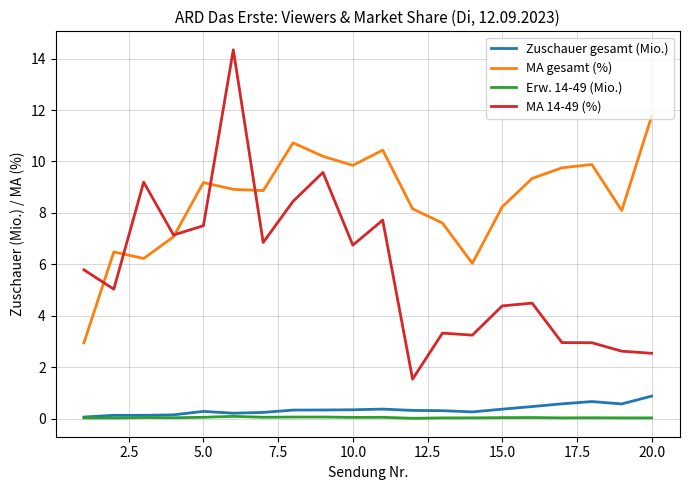

List the series in order of their peak value, lowest first.

Erw. 14-49 (Mio.), Zuschauer gesamt (Mio.), MA gesamt (%), MA 14-49 (%)